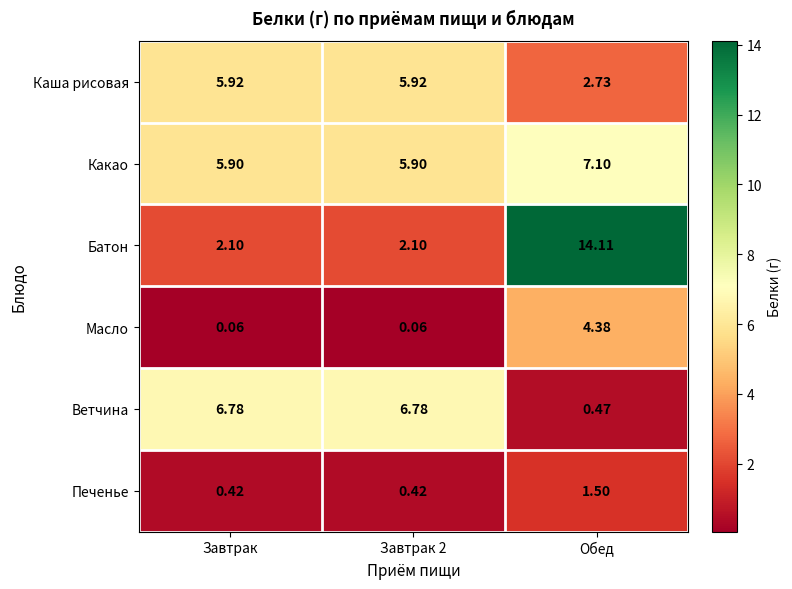

At Завтрак, list the series in order from smallest to largest.

Масло, Печенье, Батон, Какао, Каша рисовая, Ветчина